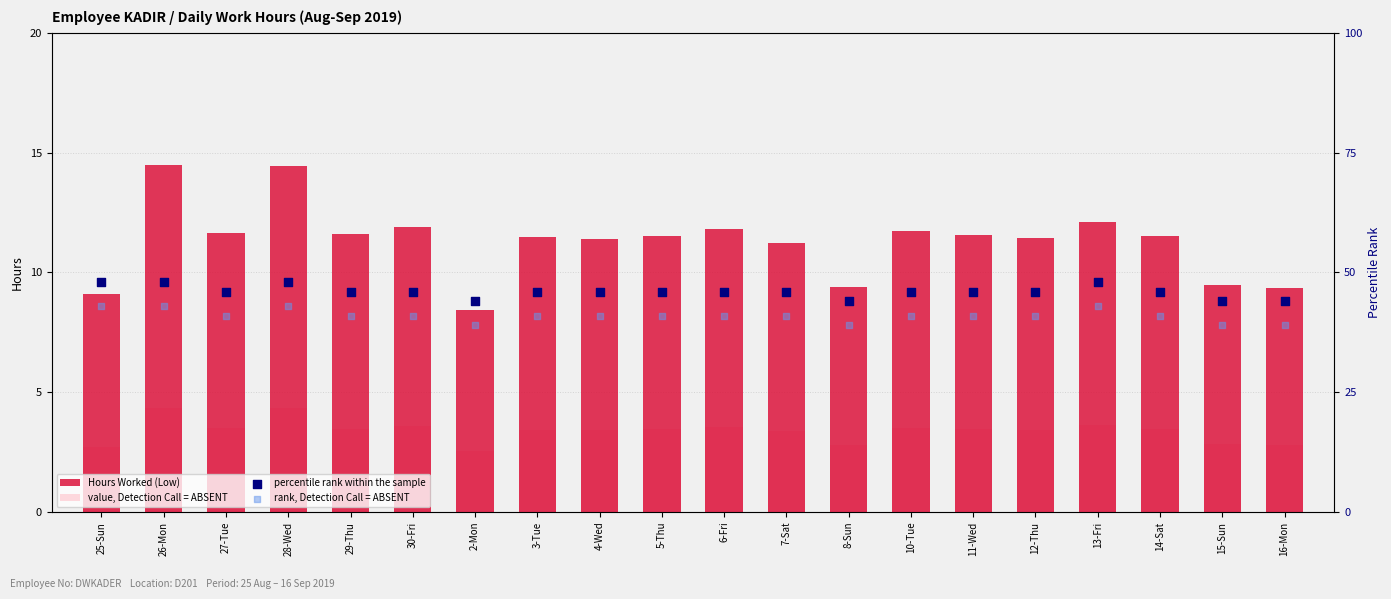

Which series contains the lowest Y value?

value, Detection Call = ABSENT